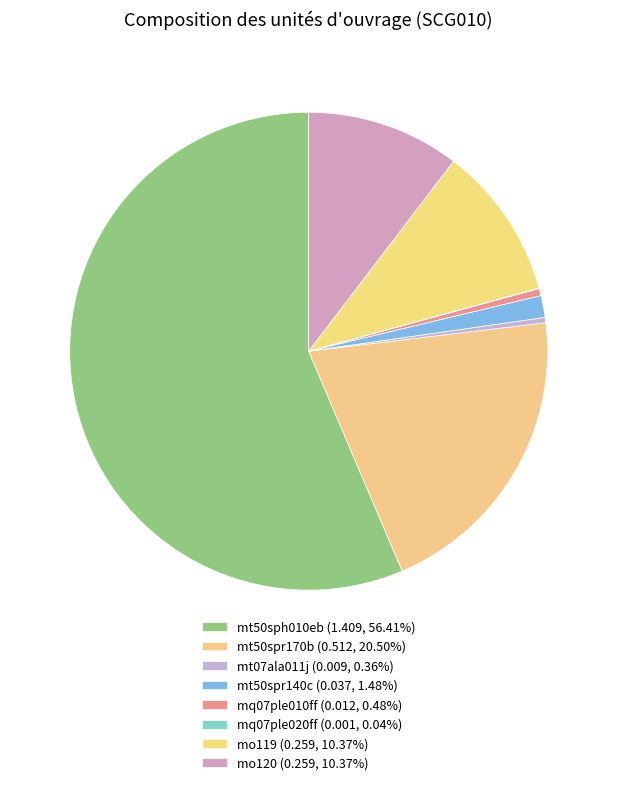

What is the smallest slice in the pie chart?

mq07ple020ff